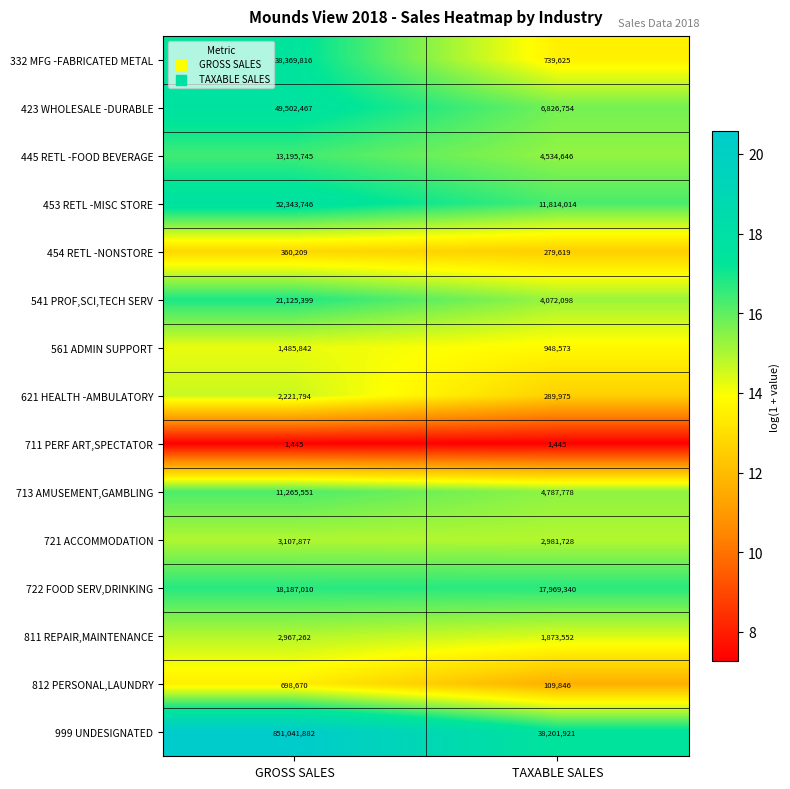

Which series has the largest total across all categories?

999 UNDESIGNATED